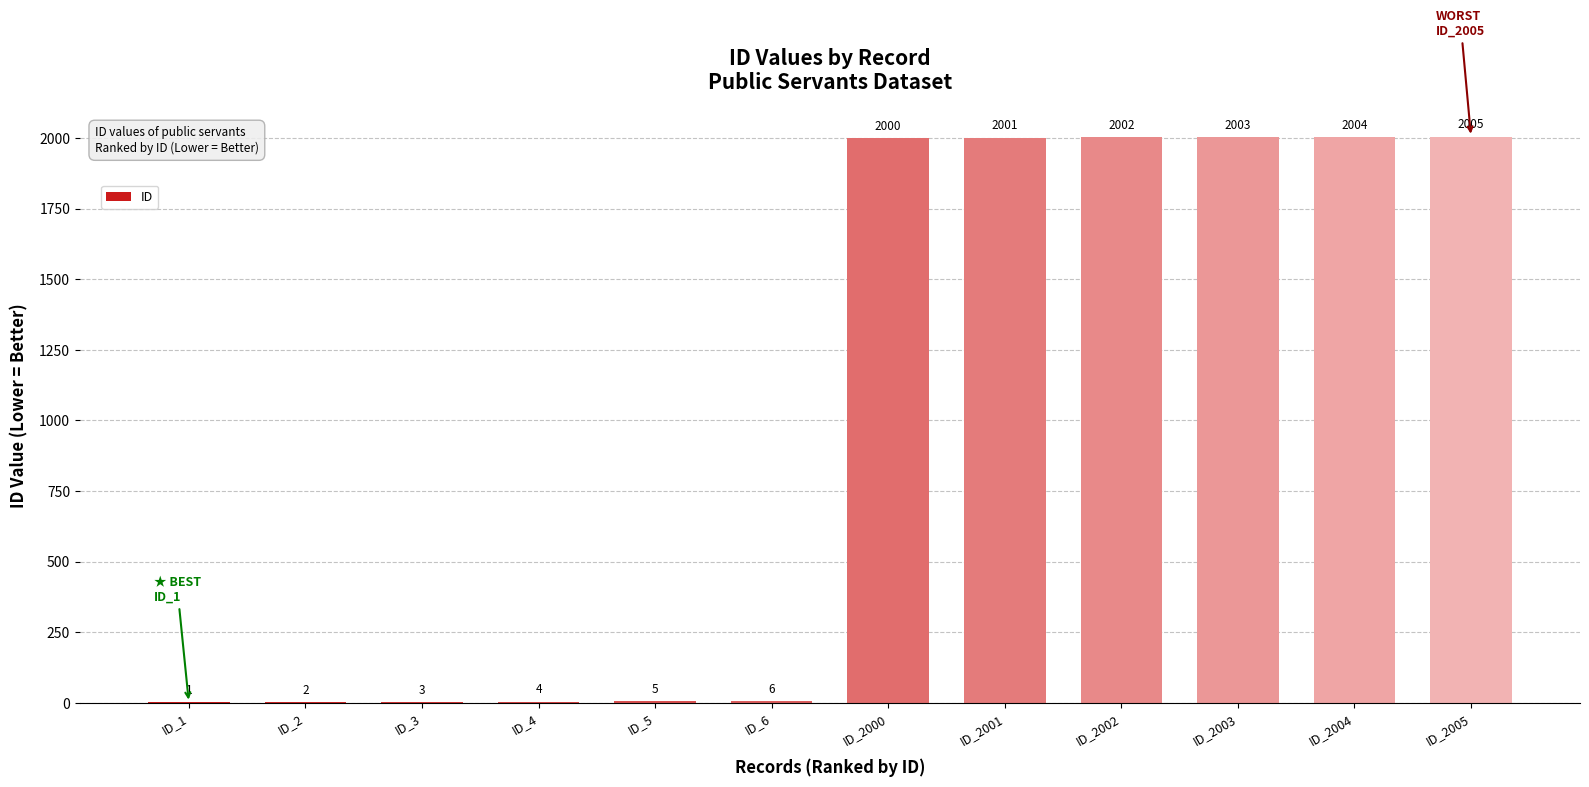

Where is the data nearest to the value 1003?

ID_6